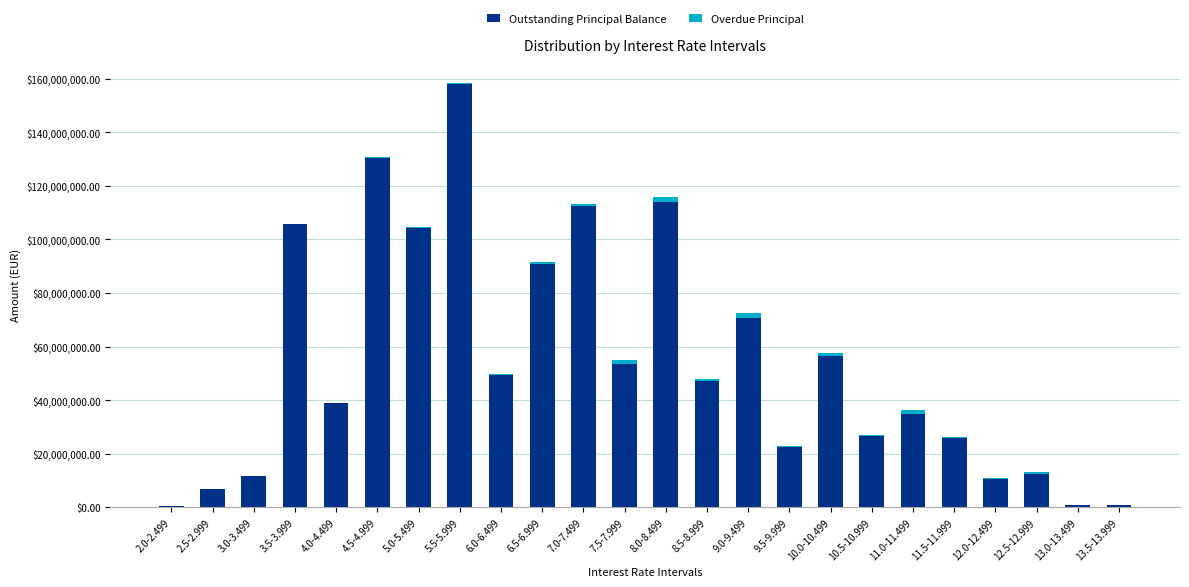

At which category is the sum across all series the highest?

5.5-5.999